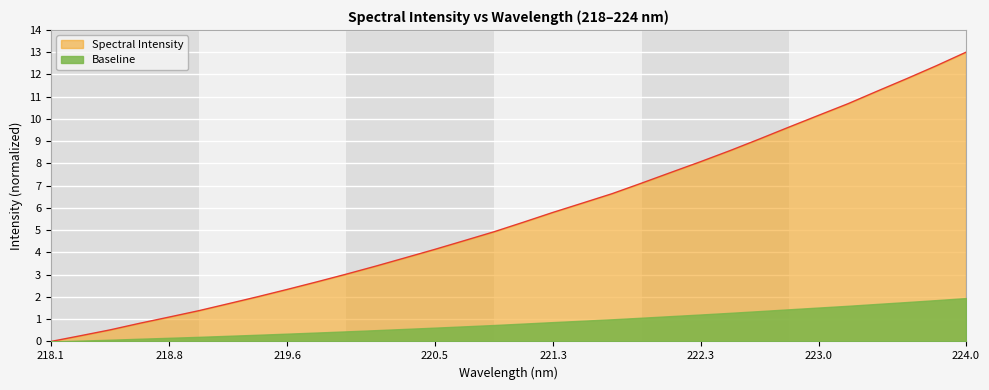

True or false: Baseline has a value of 0.4 at 219.6.

True